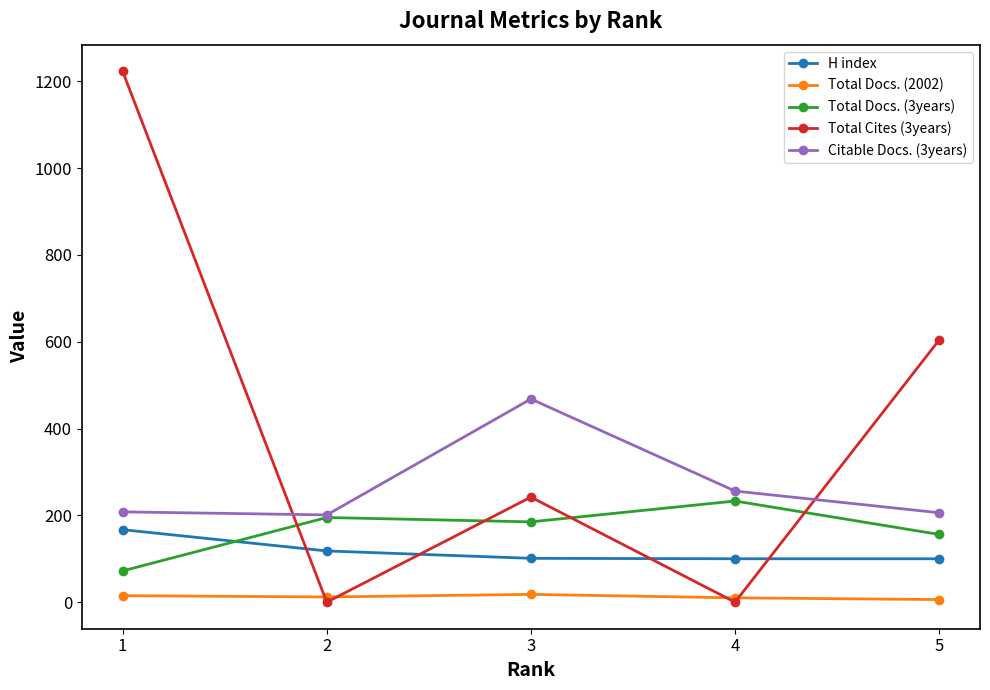

Which series changed the most between 2 and 3?

Citable Docs. (3years)